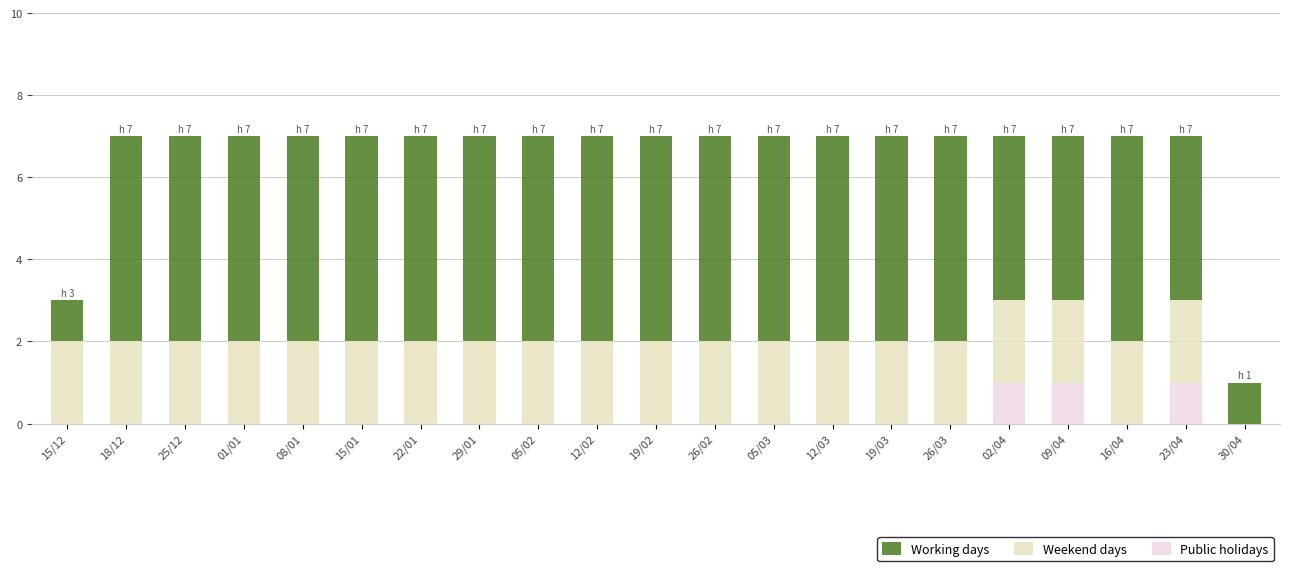

What position from the right is 15/12?

21